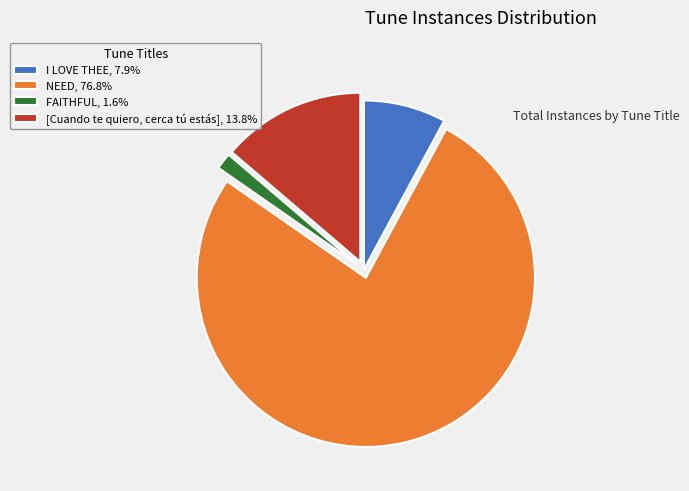

Does [Cuando te quiero, cerca tú estás] represent more than half of the total?

No